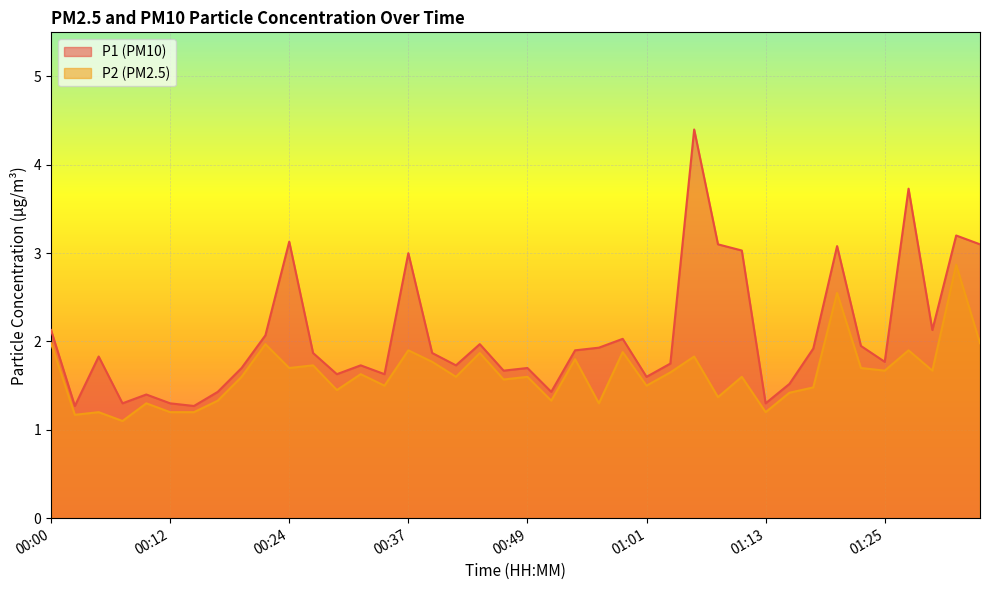

At which category is the sum across all series the highest?

01:06